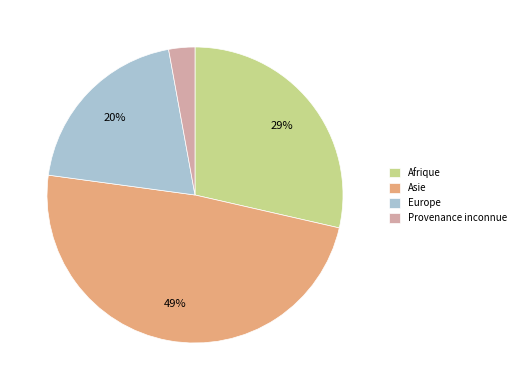

What percentage is the Asie slice, to the nearest percent?

49%